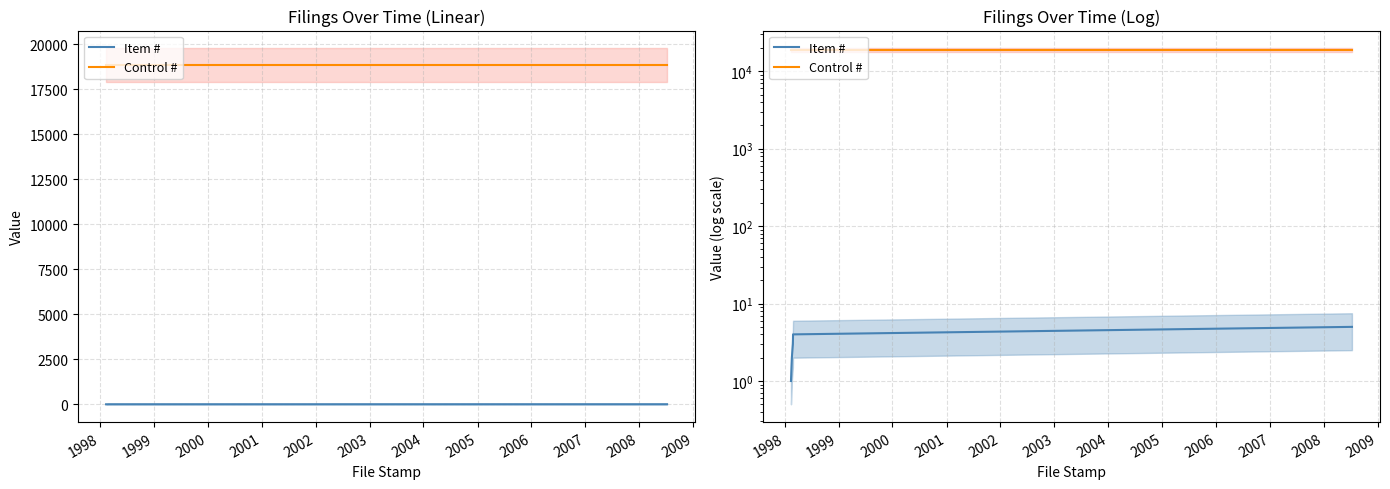

What is the sum of the Control # values at 2001 and 2000?

37670